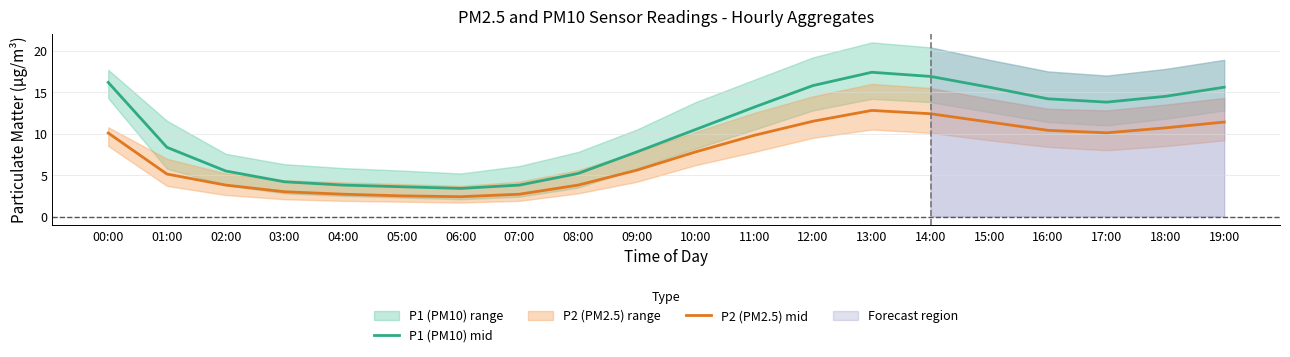

What is the total value across all series at 17:00?

23.9